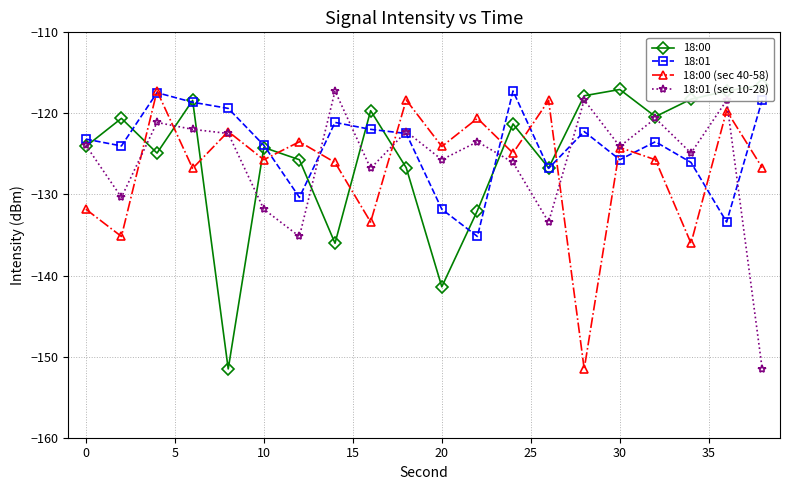

Is it true that 18:00 (sec 40-58) equals -39.1 at 0?

False